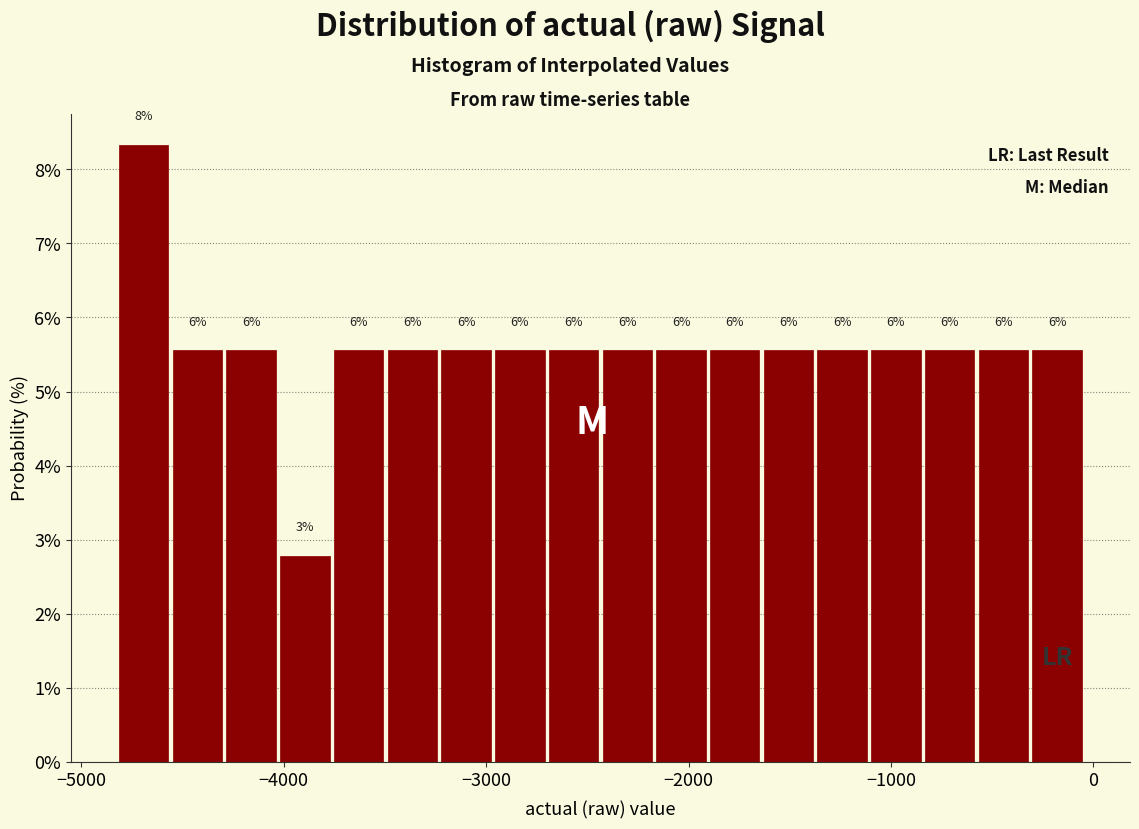

Read against the x-axis, roughly where is the centre of the tallest bar?

-4700